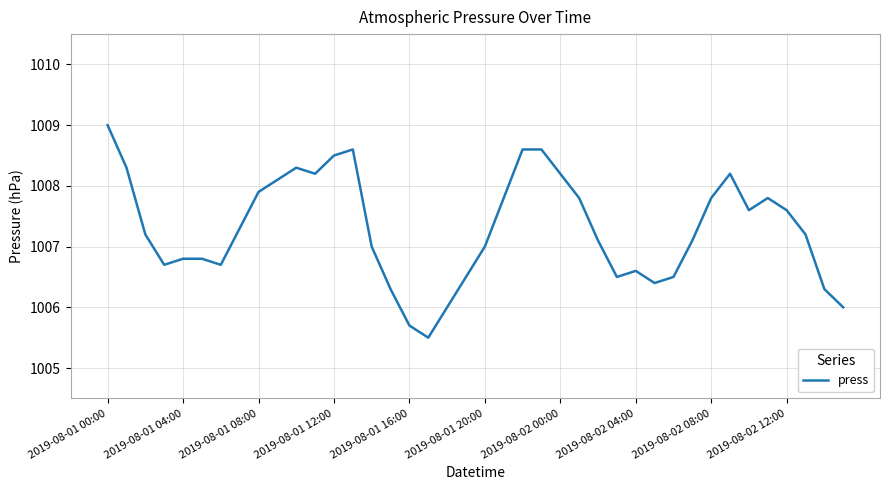

Is this an area chart (filled region under the line)?

No